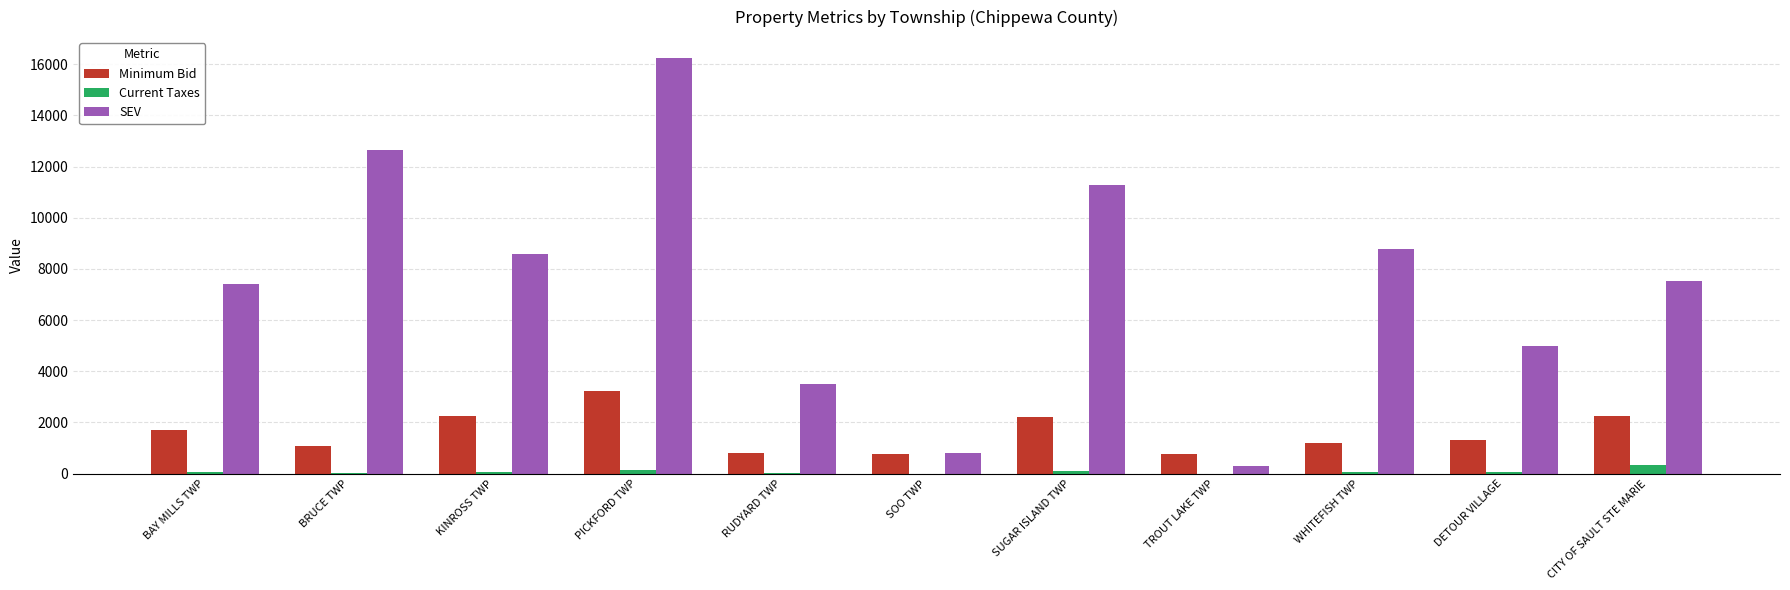

What is the average value of the SEV series?

7466.9